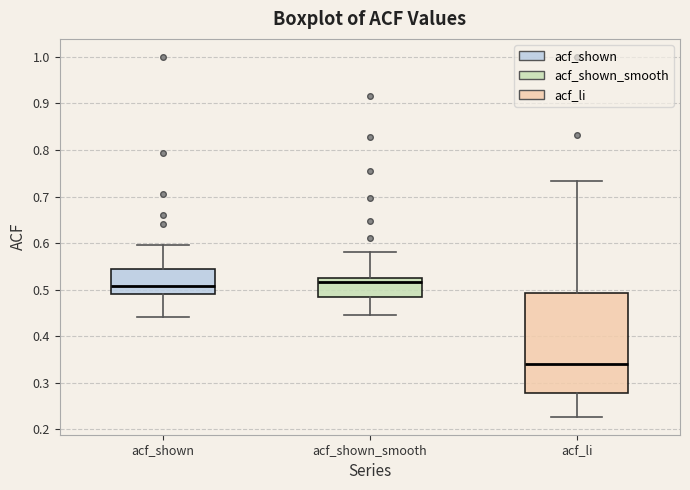

Reading left to right, transcribe this box plot: for each box, give where its median line is, the range the box spans, and where its two whiskers end, as read against the y-axis. The values are not printed on the chart, so give them approximately, as read against the axis.

acf_shown: median 0.51, box 0.49 to 0.54, whiskers 0.44 to 0.60
acf_shown_smooth: median 0.52, box 0.48 to 0.53, whiskers 0.45 to 0.58
acf_li: median 0.34, box 0.28 to 0.49, whiskers 0.23 to 0.73